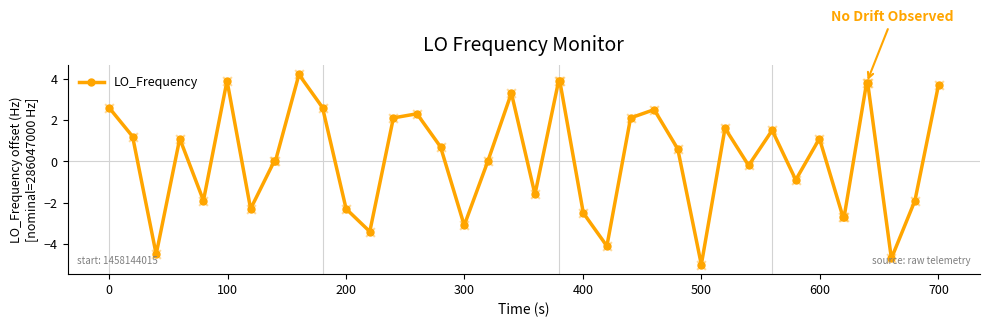

What is the greatest value displayed?

4.2